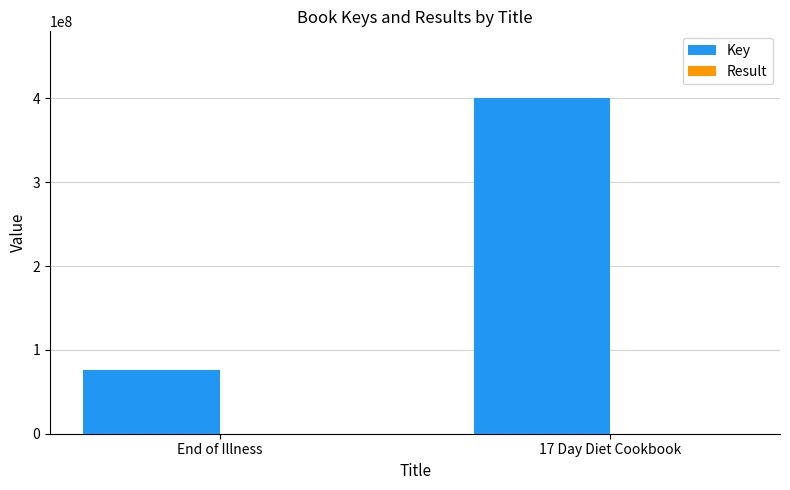

The value of Key at End of Illness is 75829577. True or false?

True